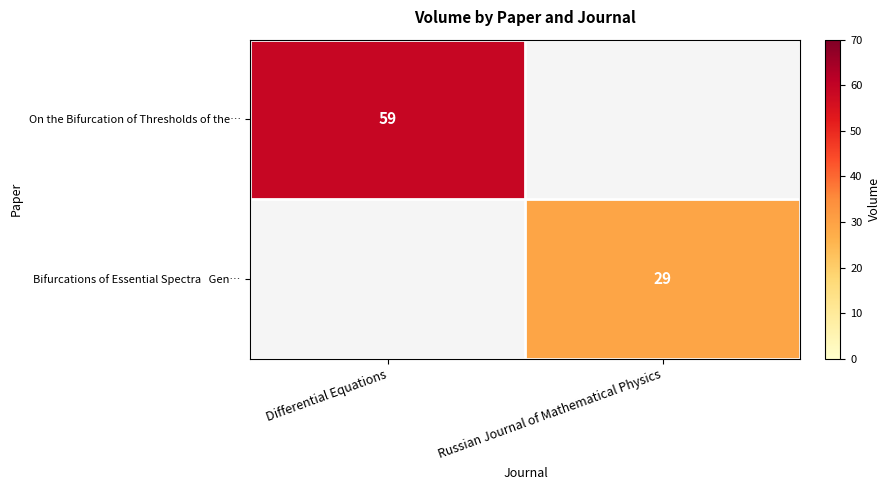

How many categories are shown in the chart?

2